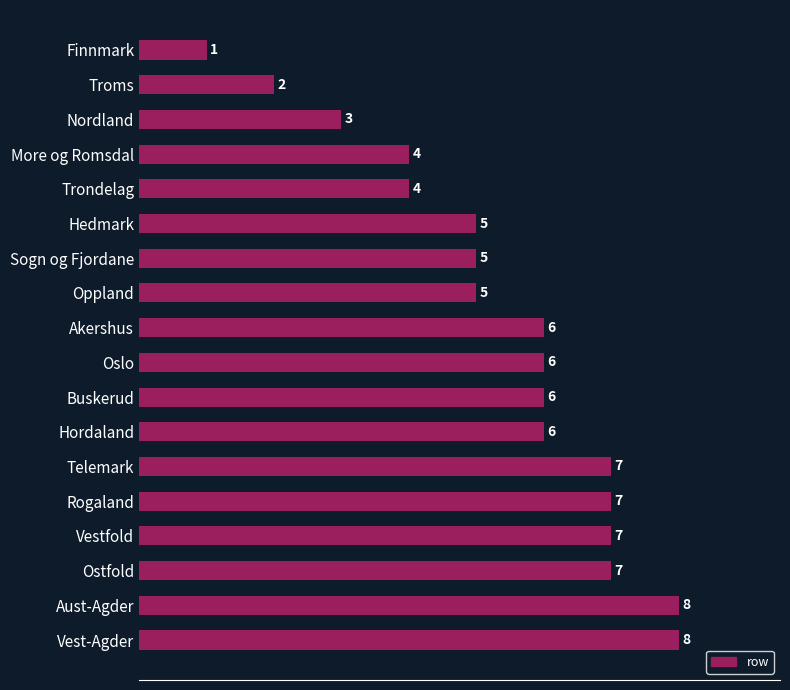

Which category has the lowest value across all series?

Finnmark